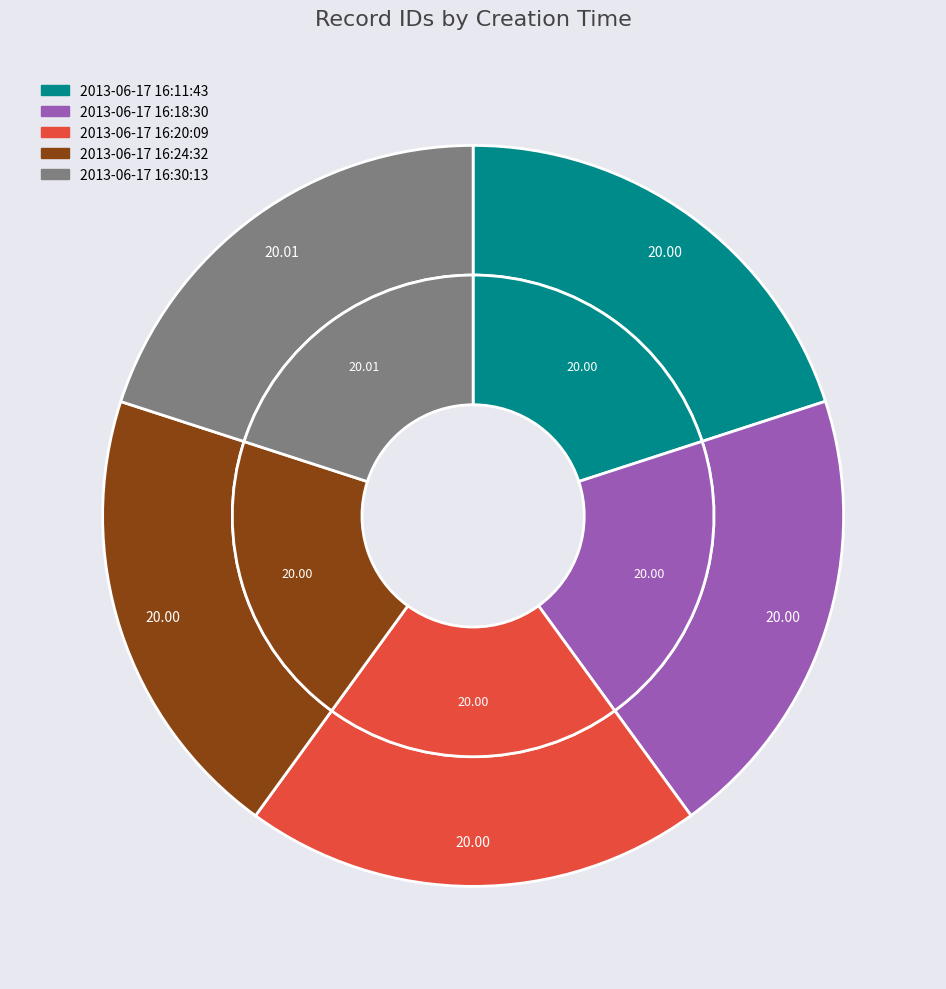

How many segments does this pie chart have?

5